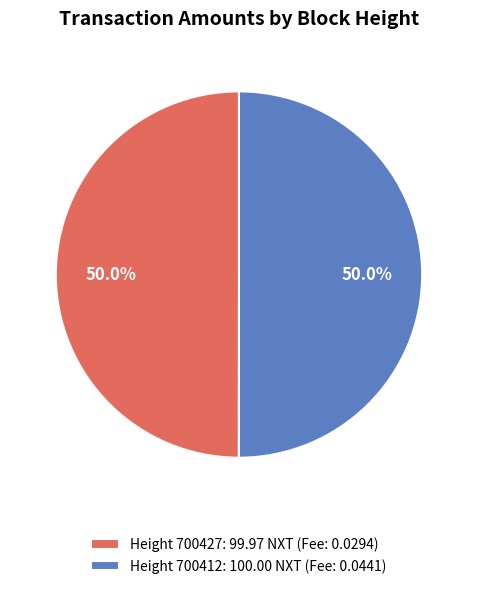

How many segments does this pie chart have?

2